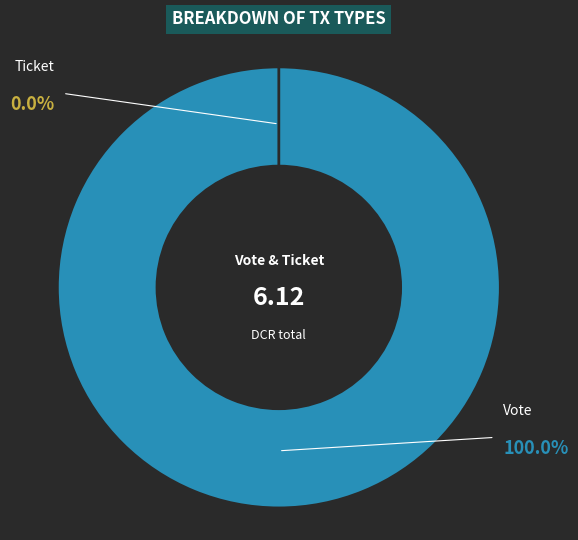

The Vote slice represents 100% of the pie. True or false?

True